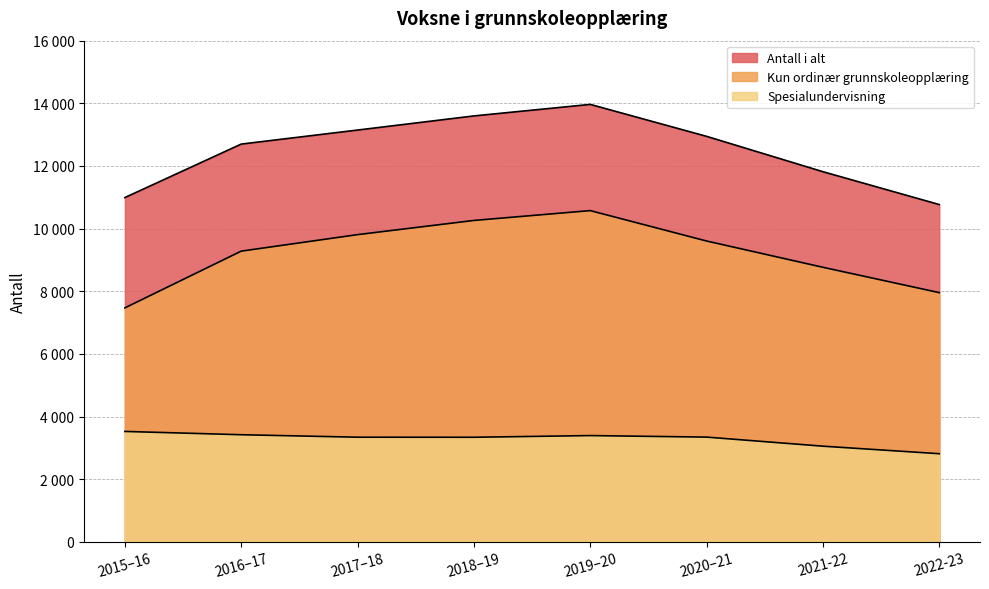

The Antall i alt series shows 13146 at 2017–18. True or false?

True